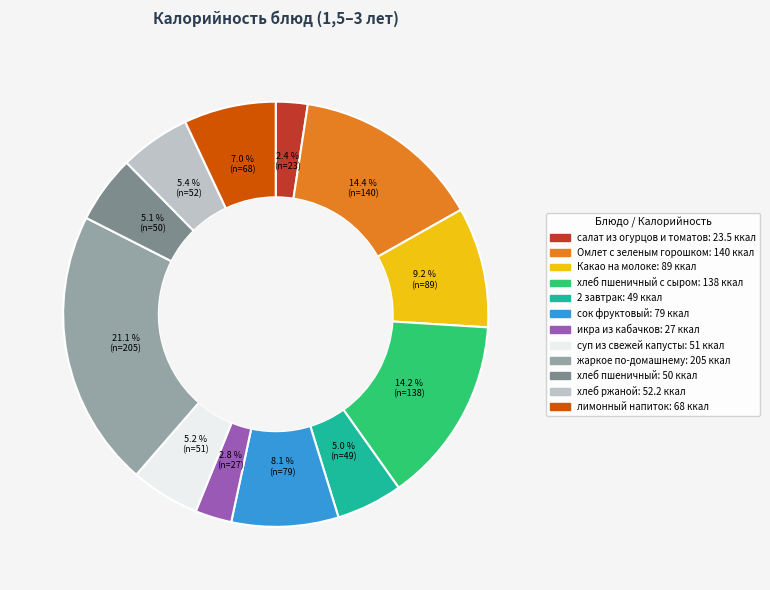

Is there any slice that represents more than half of the pie?

No